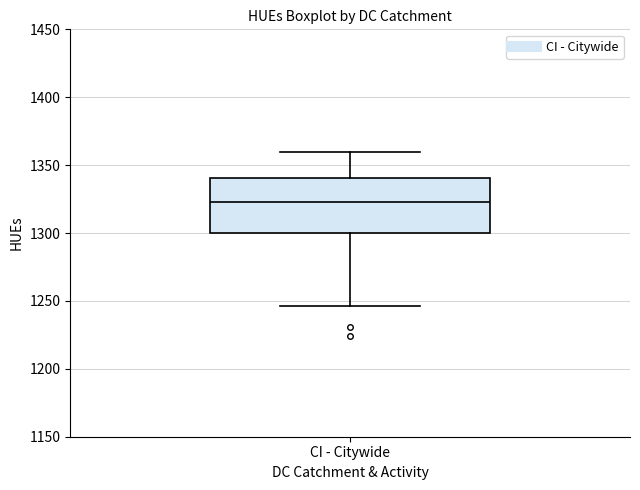

Read this box plot against the y-axis: the position of the median line, the range covered by the box, and the ends of both whiskers. The values are not printed on the chart, so give them approximately, as read against the axis.

median 1325, box 1300 to 1340, whiskers 1245 to 1360